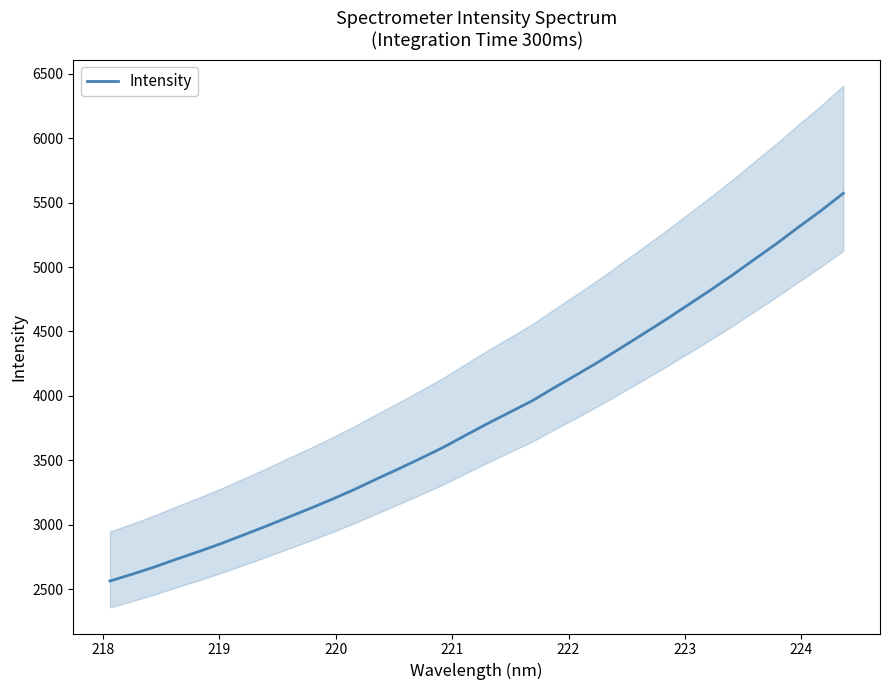

What is the value of the 14th point from the left?

3435.4